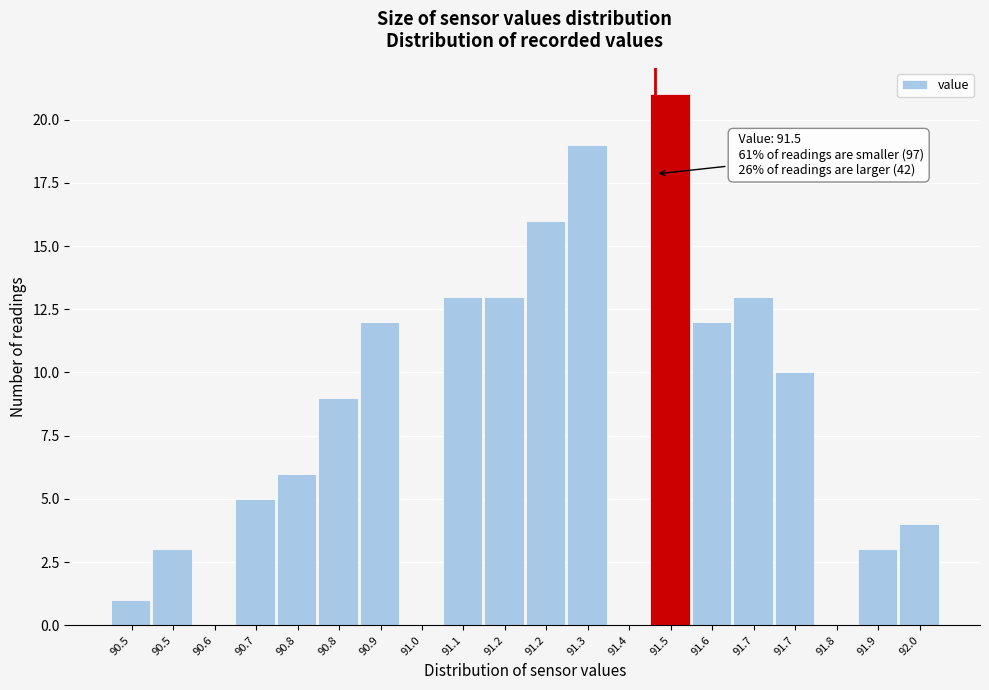

Count the number of data series in this chart.

1